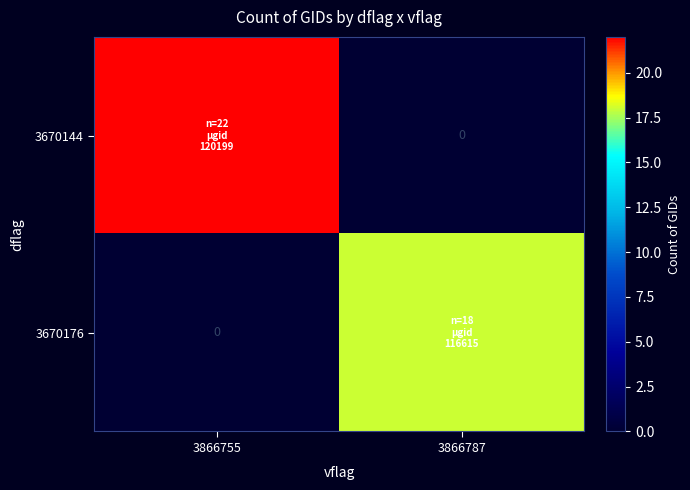

List the series in order of their peak value, highest first.

3670144, 3670176